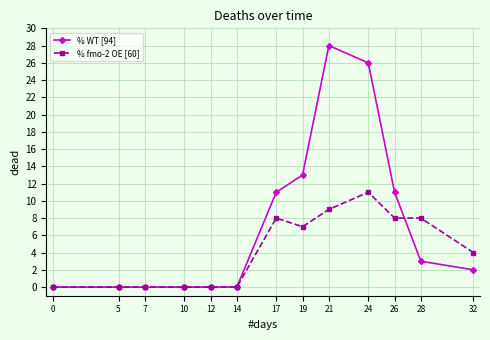

What is the sum of all % WT [94] values?

94